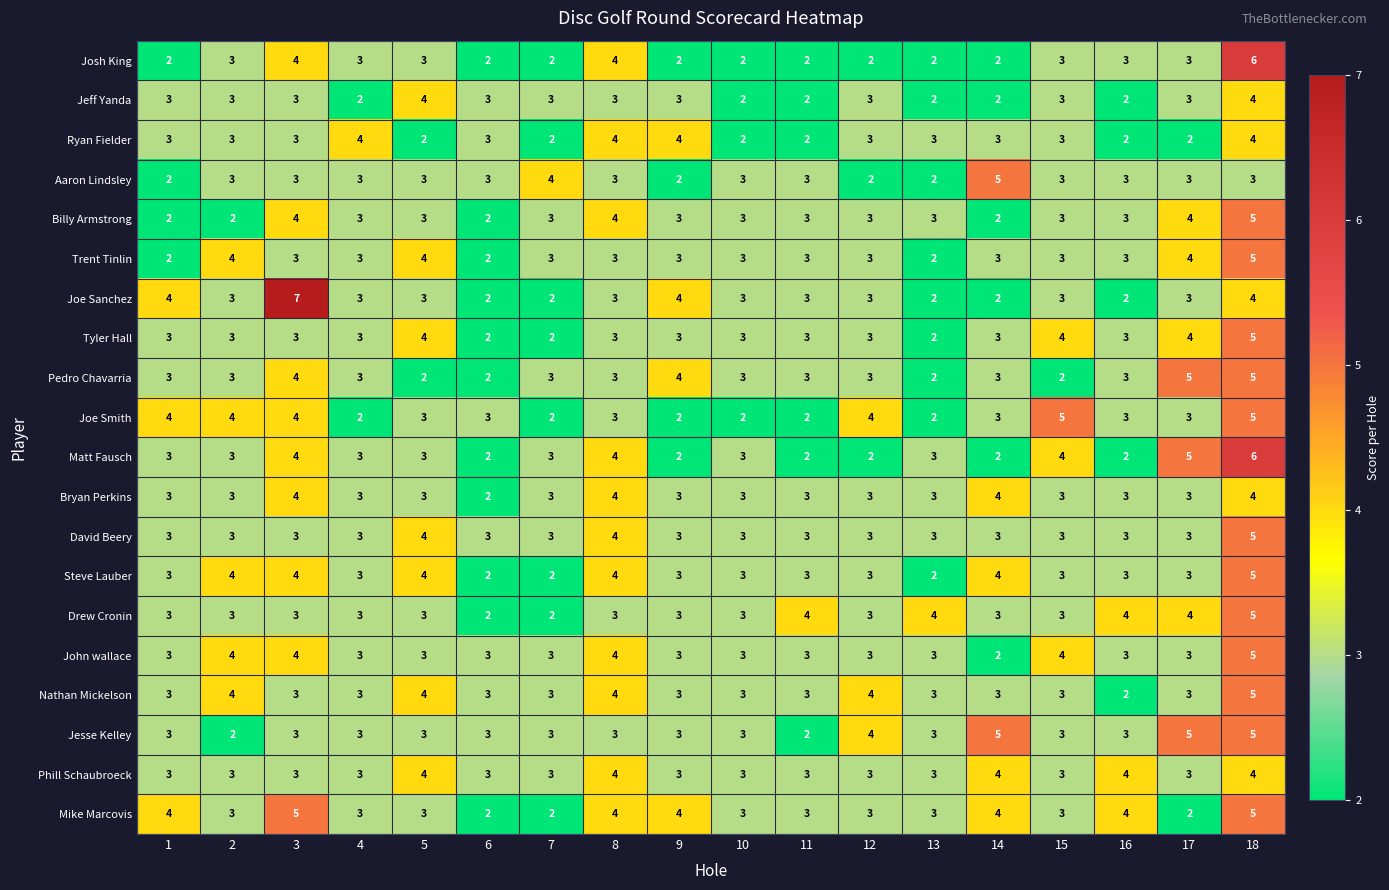

At which category is the sum across all series the highest?

18